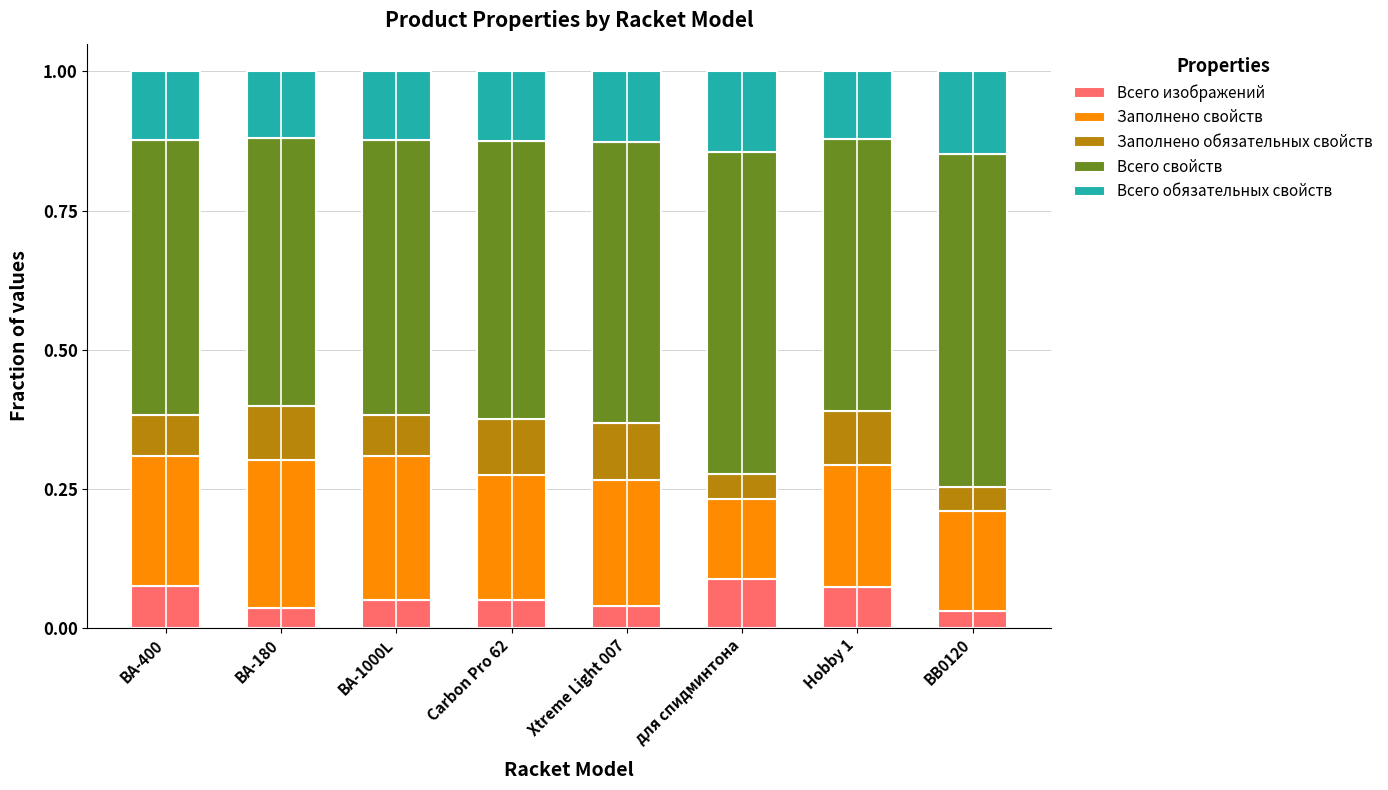

What is the total value across all series at для спидминтона?

1.0